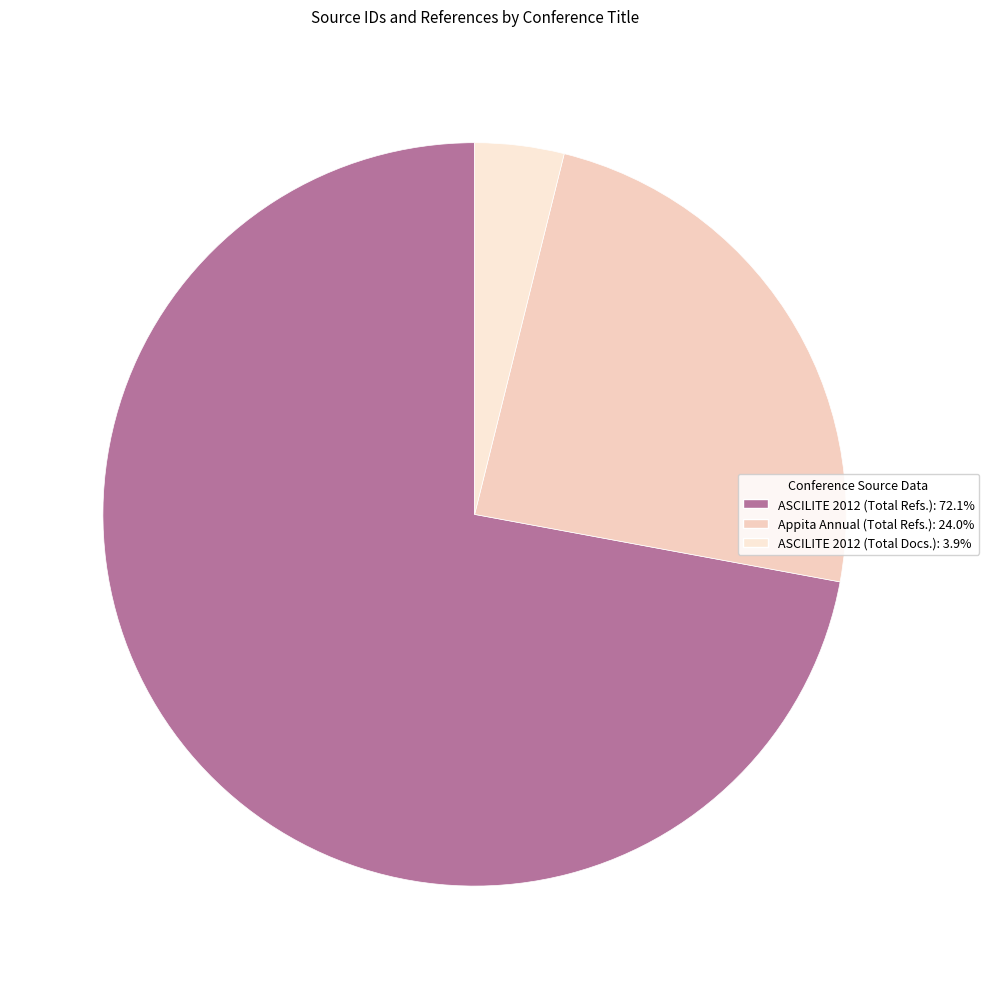

Count the number of slices in the pie.

3